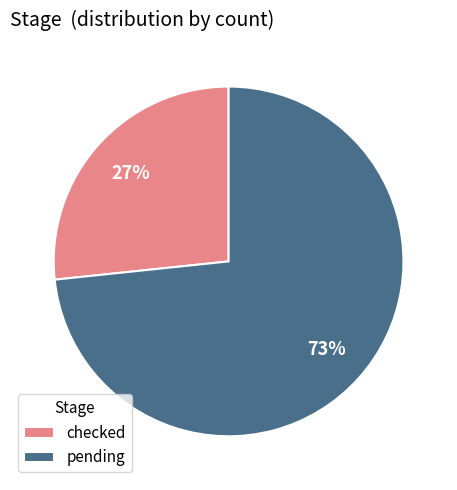

True or false: pending accounts for 73% of the total.

True